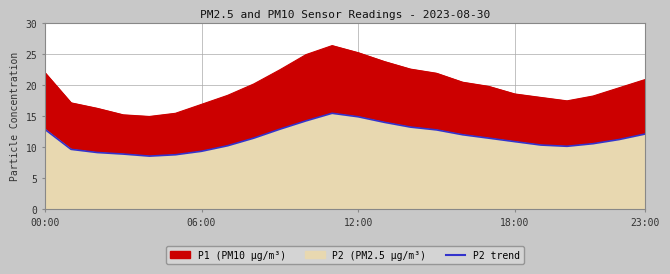

What is the total value across all series at 09:00?

35.3